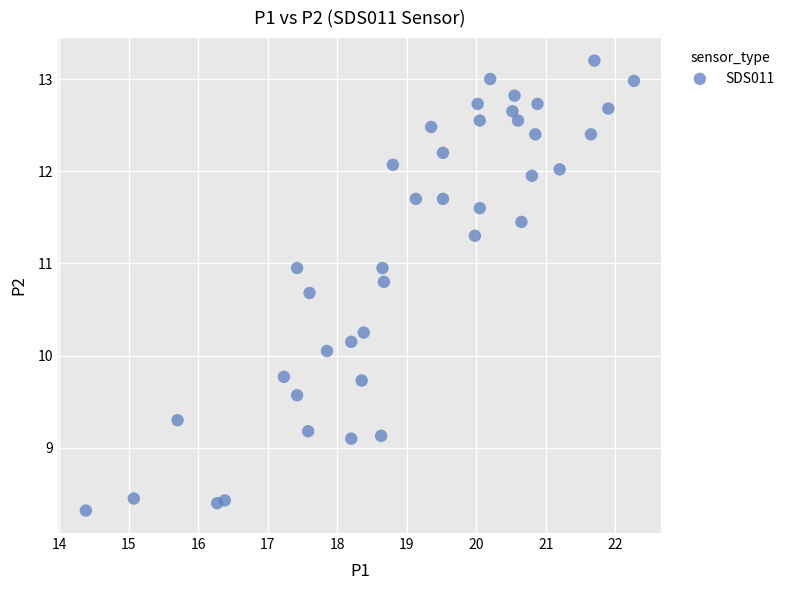

What is the range of Y values (max minus min)?

4.9